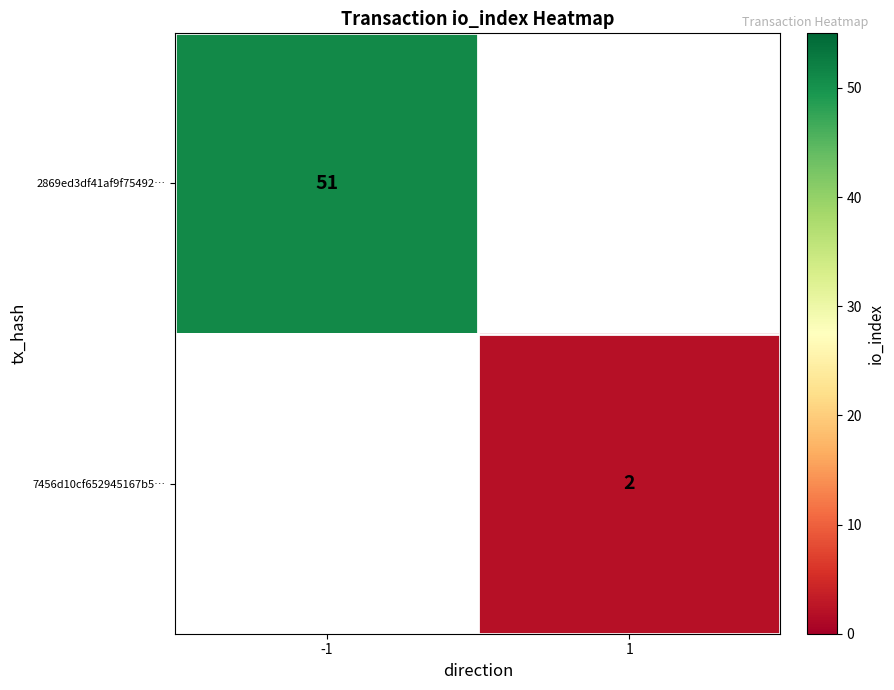

The value of 2869ed3df41af9f75492… at -1 is 51. True or false?

True